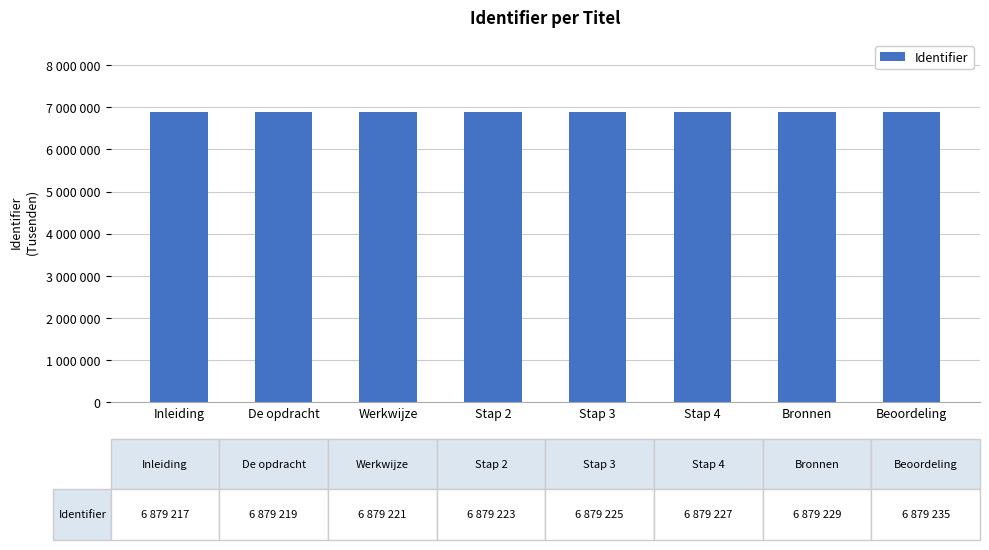

Does the chart contain any negative values?

No